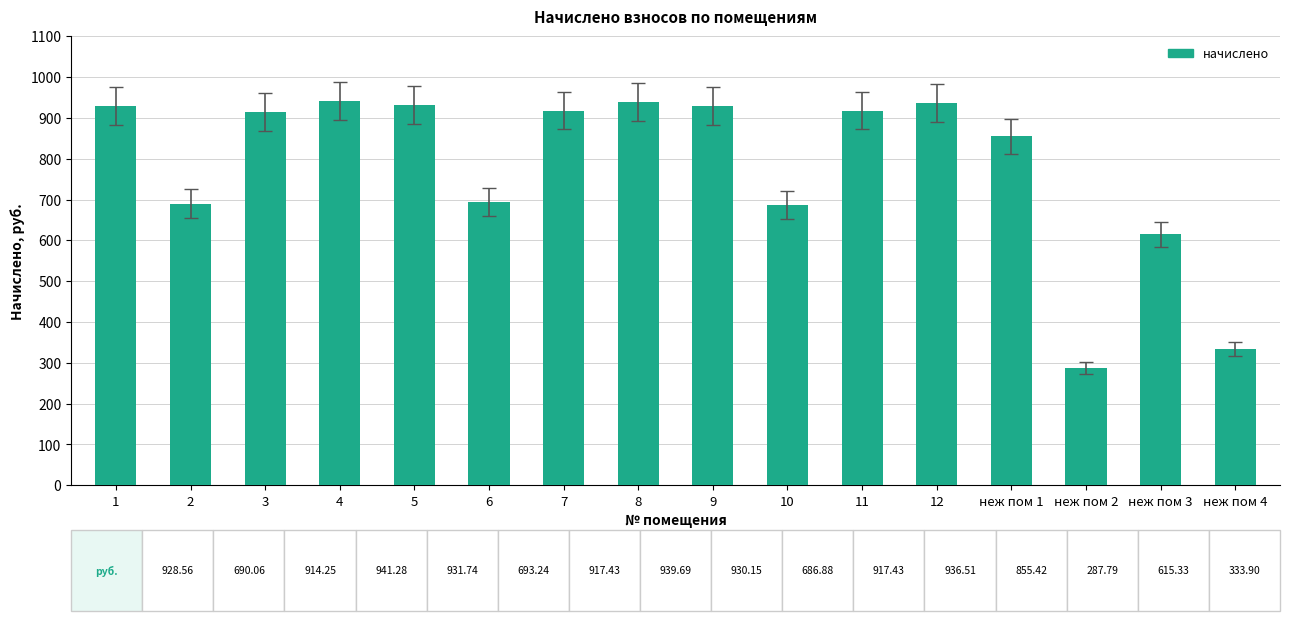

Is it true that the value at 3 is 1353.1?

False